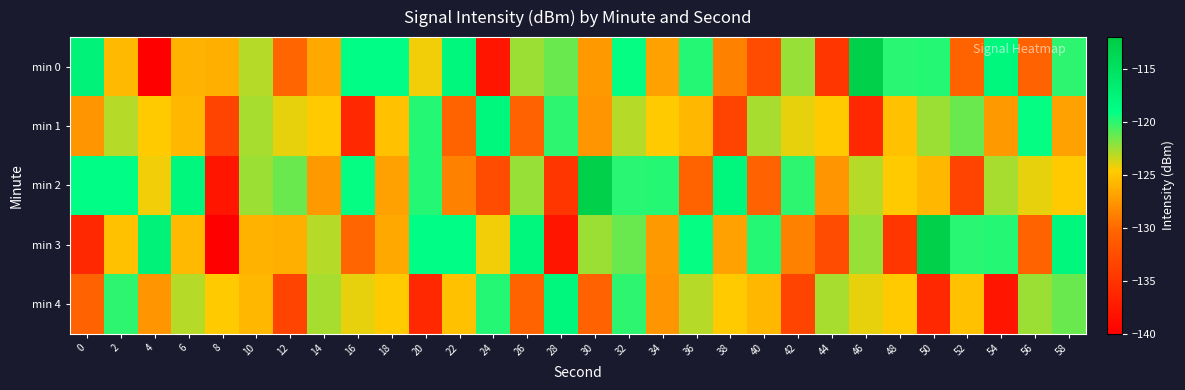

Which series has the largest range (max minus min)?

min 0